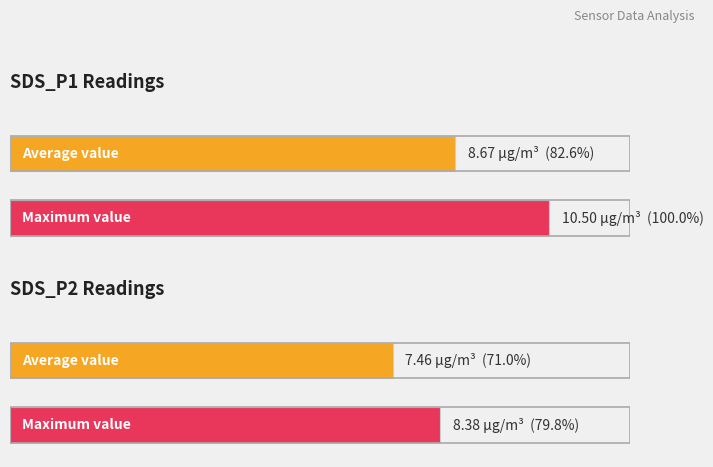

Are the bars grouped side by side (vs. stacked)?

Yes